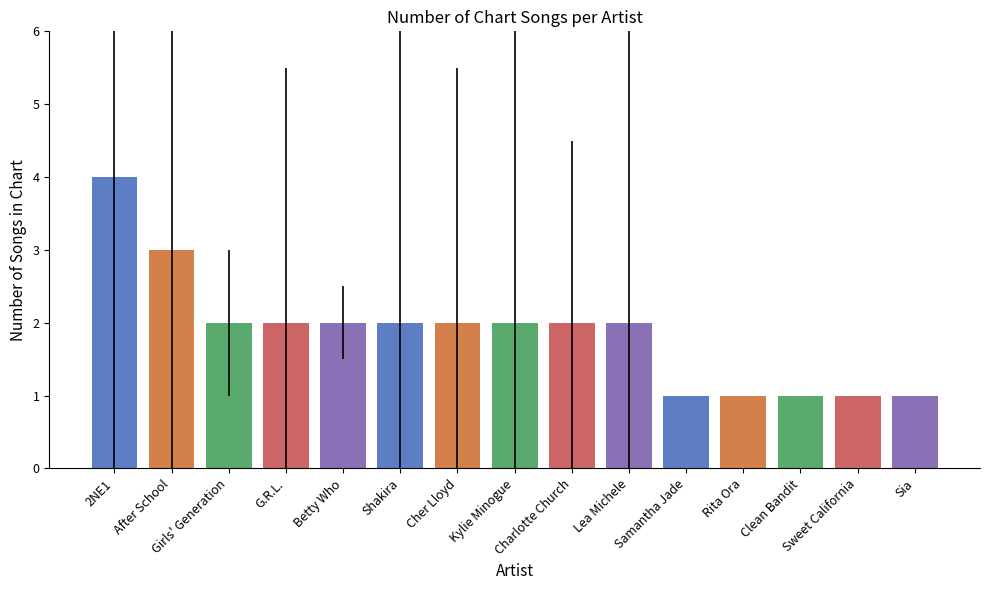

What is the sum of all values?

28